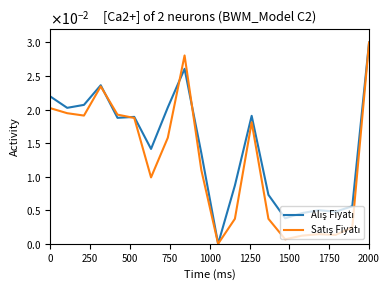

Does the chart have visible grid lines?

No